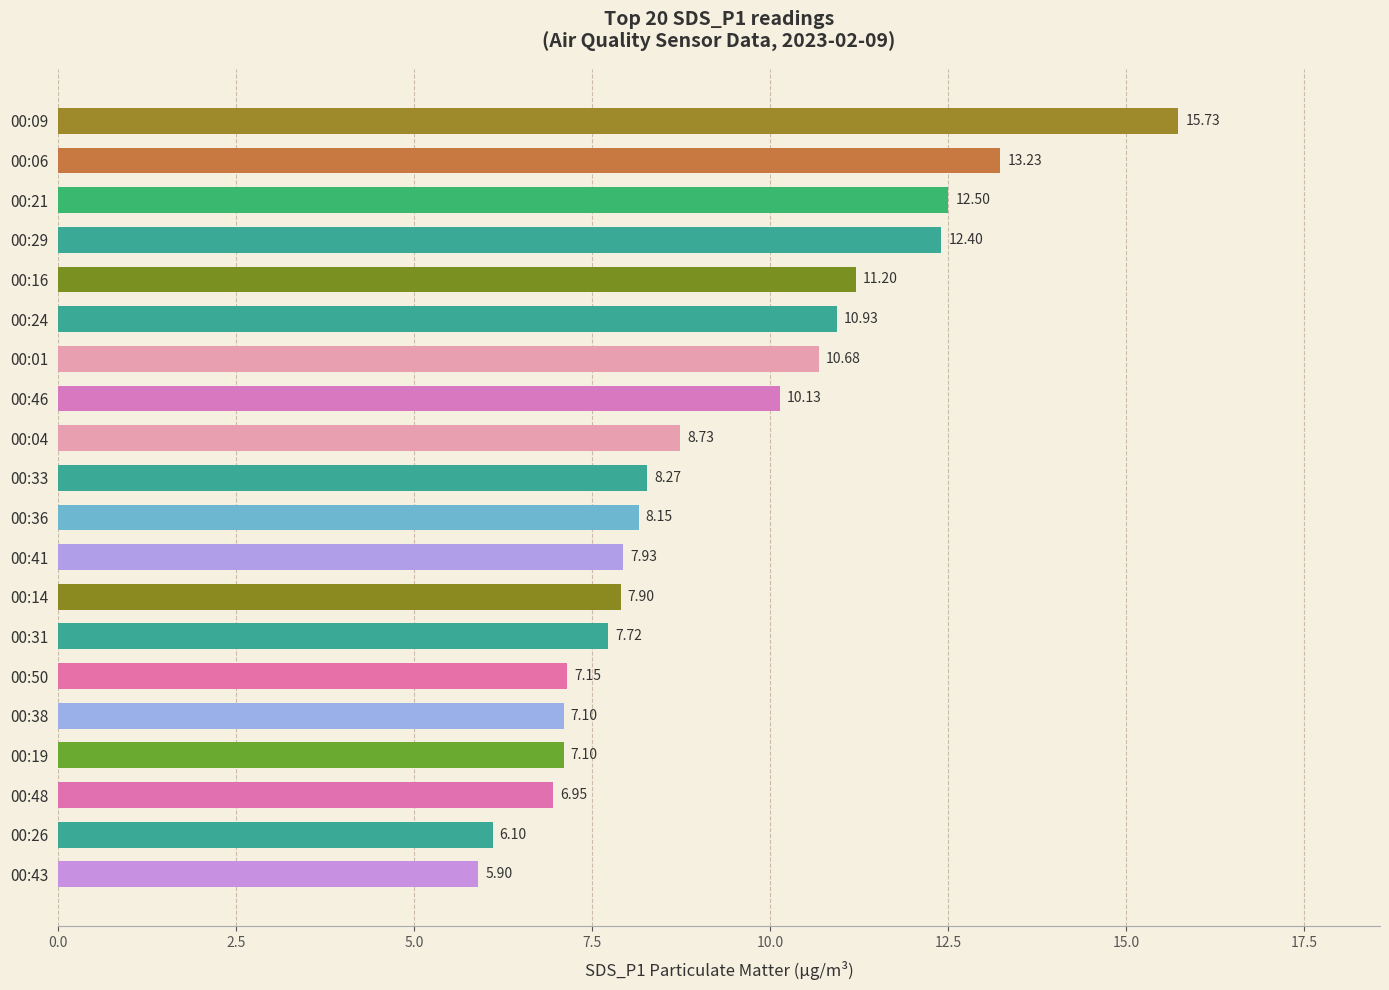

What is the ratio of the value at 00:33 to the value at 00:41?

1.0